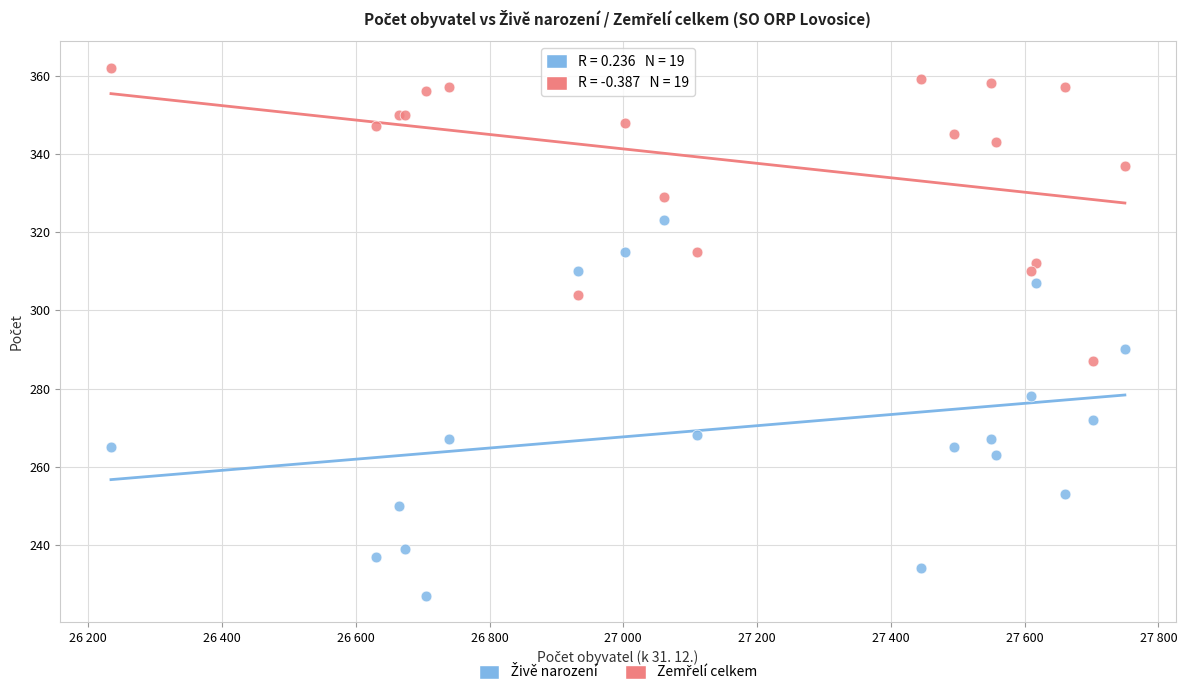

Across all series, what Y value is closest to 294?

290